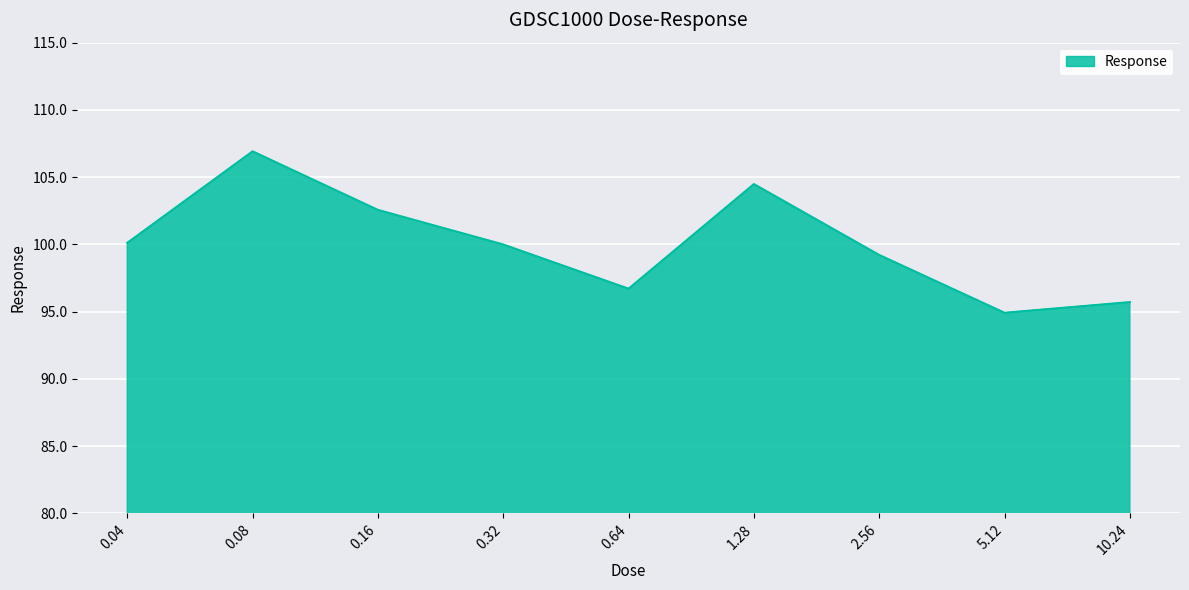

What is the difference between the maximum and minimum values?

12.0